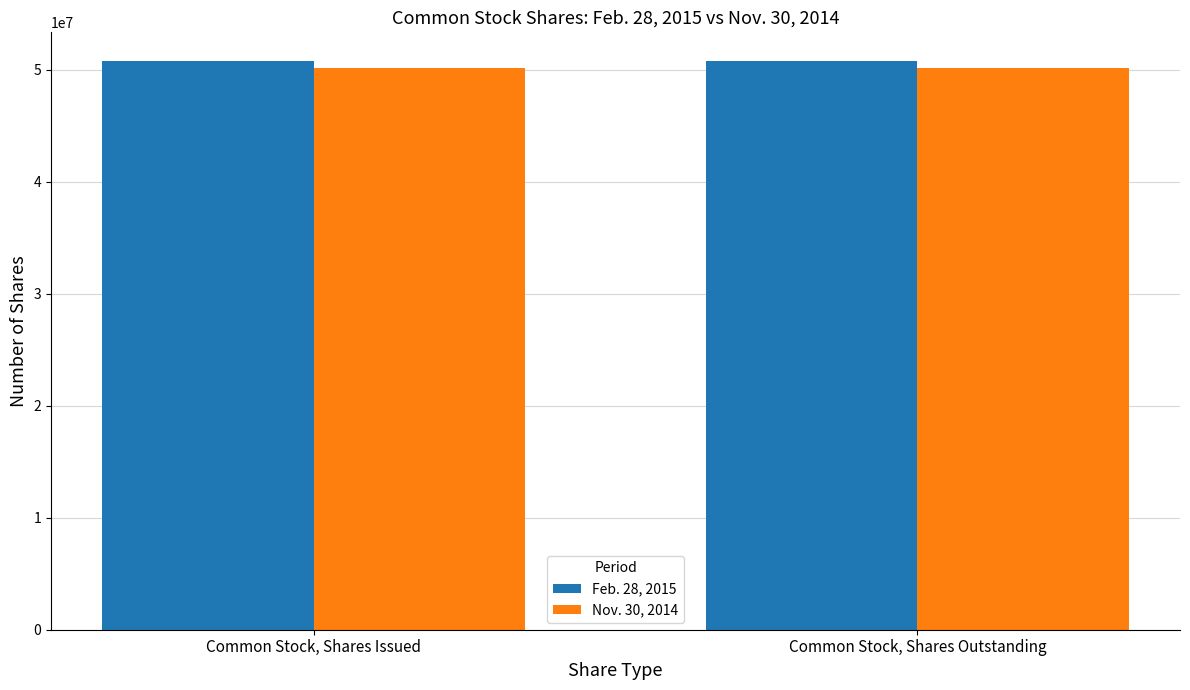

Does the chart contain any negative values?

No